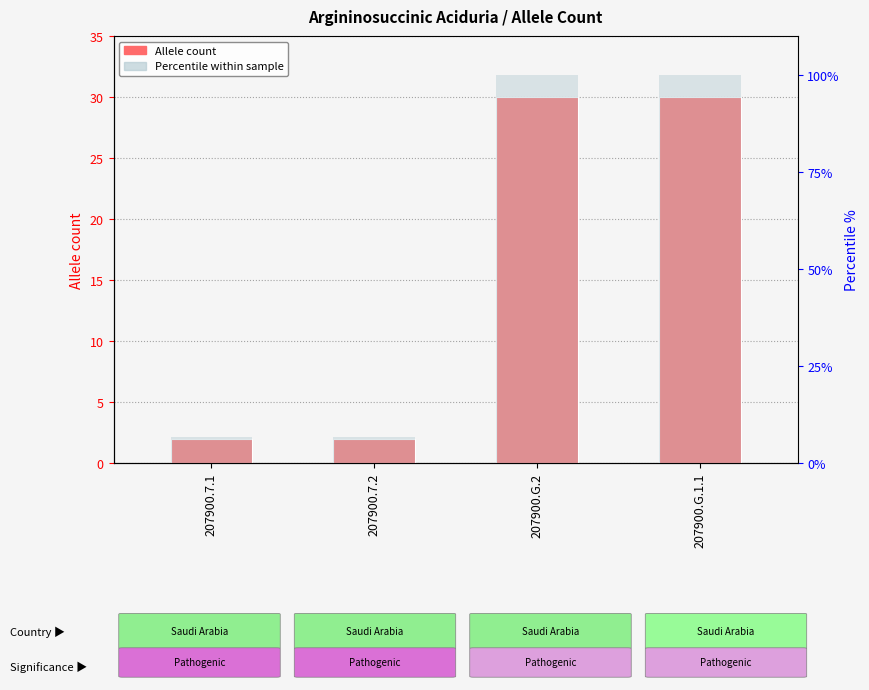

At which label is Percentile within sample closest to 53?

207900.7.1